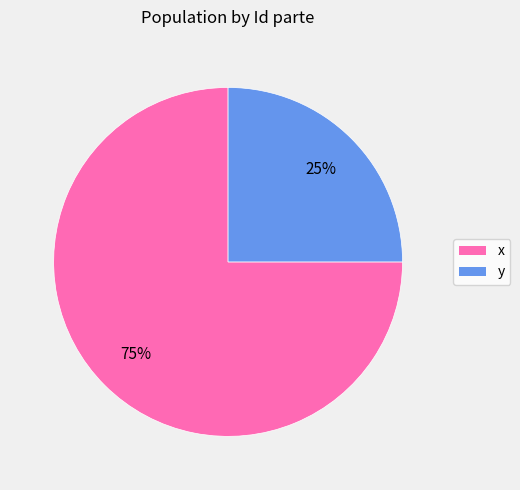

To the nearest percent, what is the average slice percentage?

50%